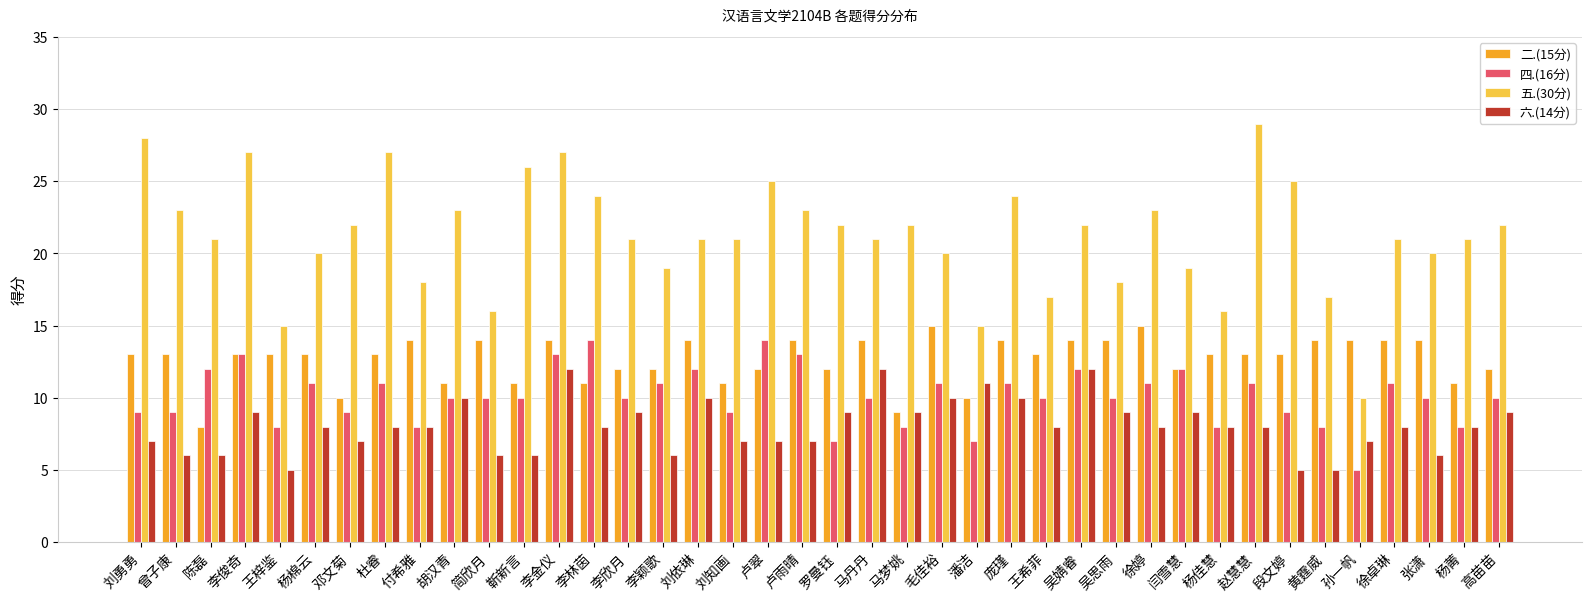

At which category is the sum across all series the highest?

李金仪